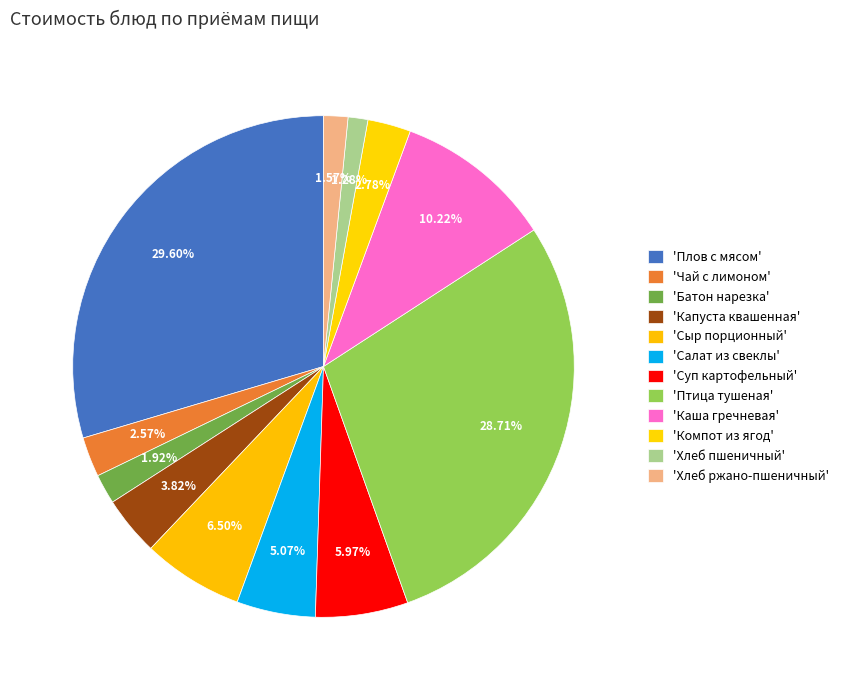

Which slice is the largest?

Плов с мясом